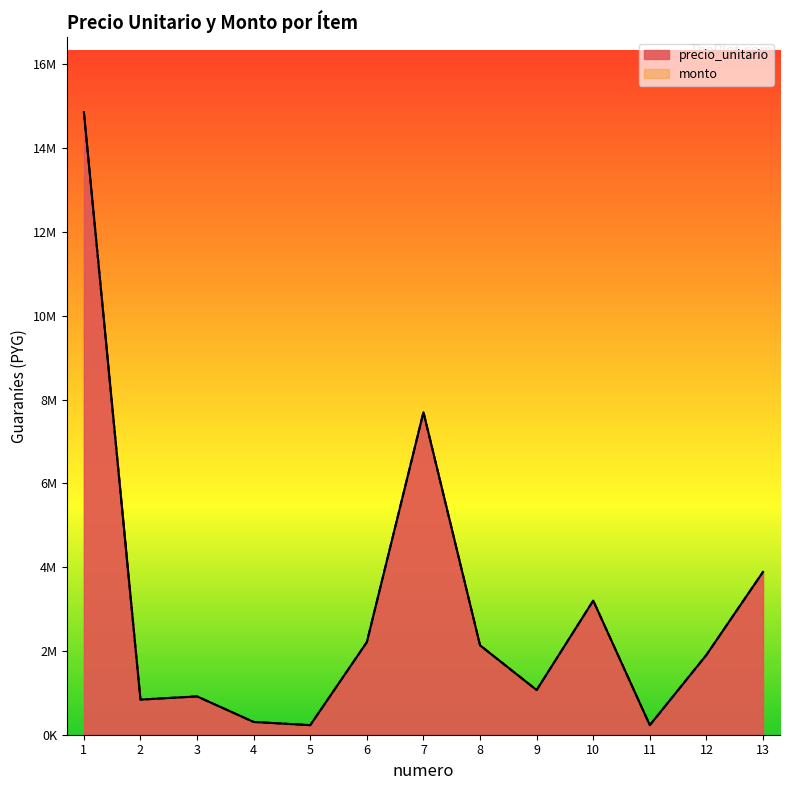

The monto series shows 975074 at 12. True or false?

False